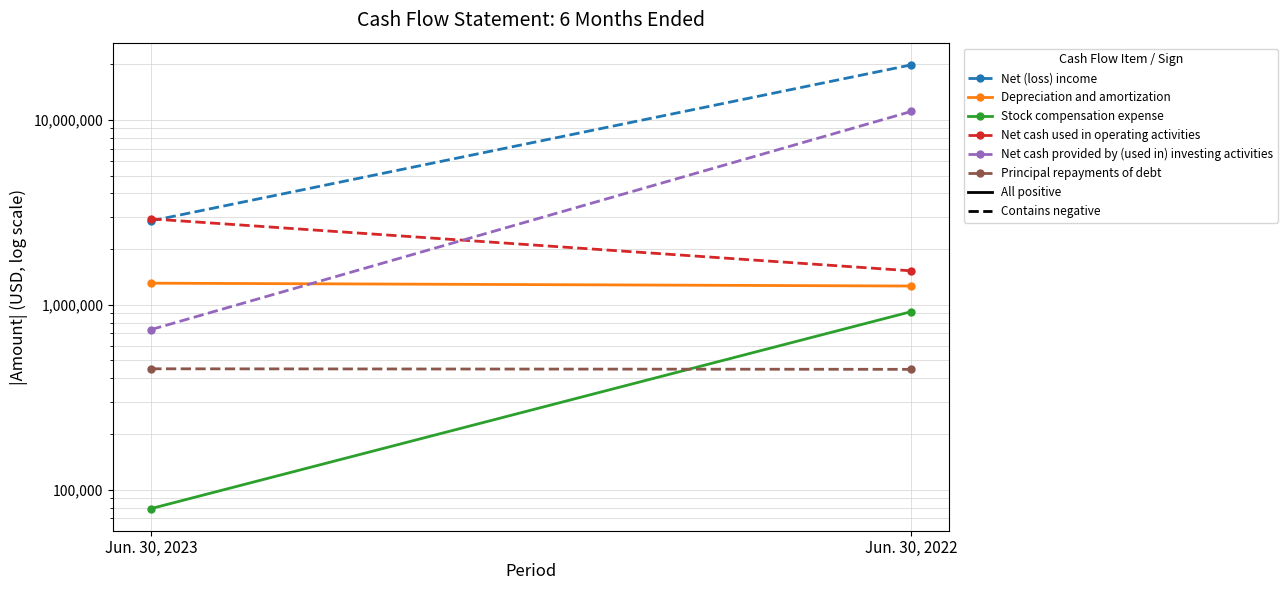

What is the difference between the highest and lowest values at Jun. 30, 2022?

19387784